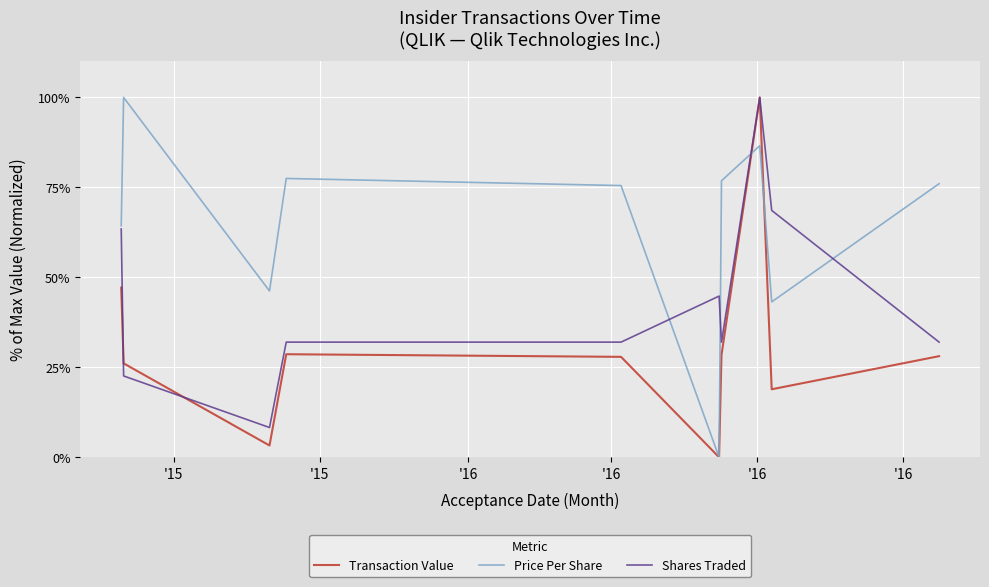

Rank the series by their average value, from highest to lowest.

Price Per Share, Shares Traded, Transaction Value